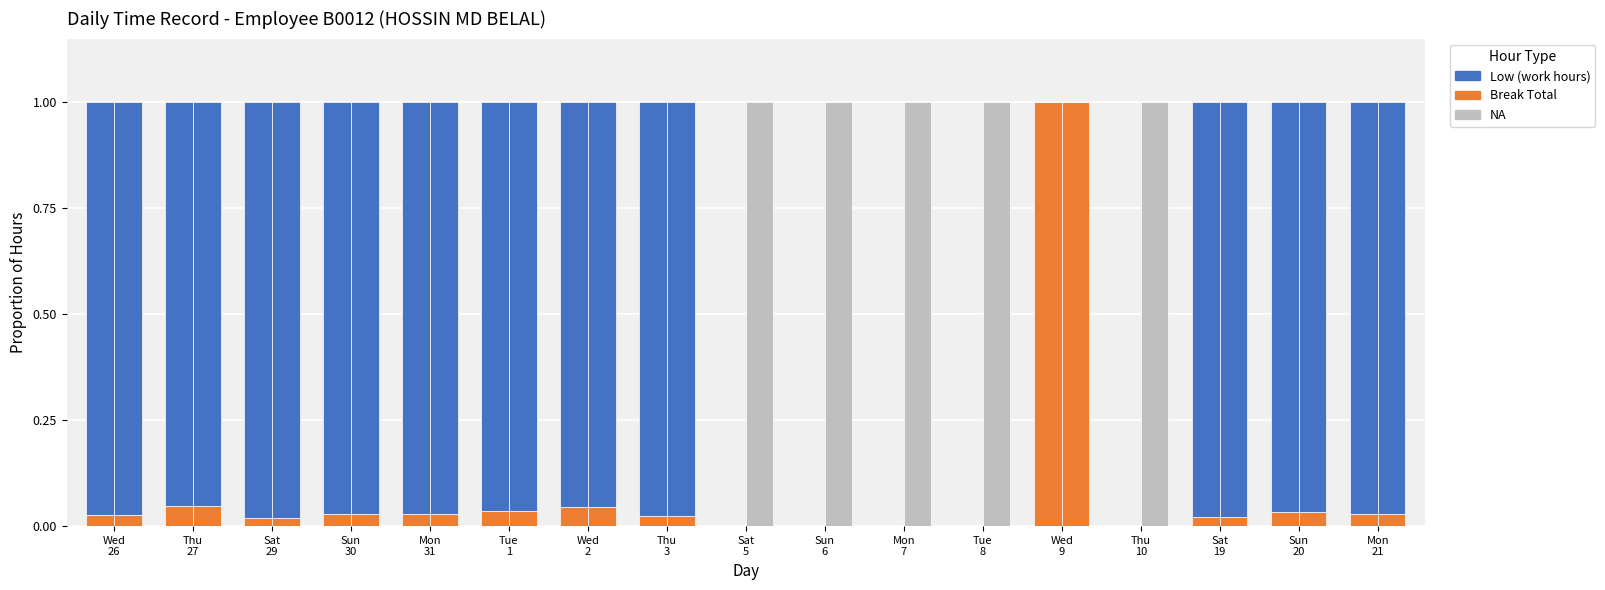

True or false: Break Total (hours) has a value of 0.0 at Sun
30.

False